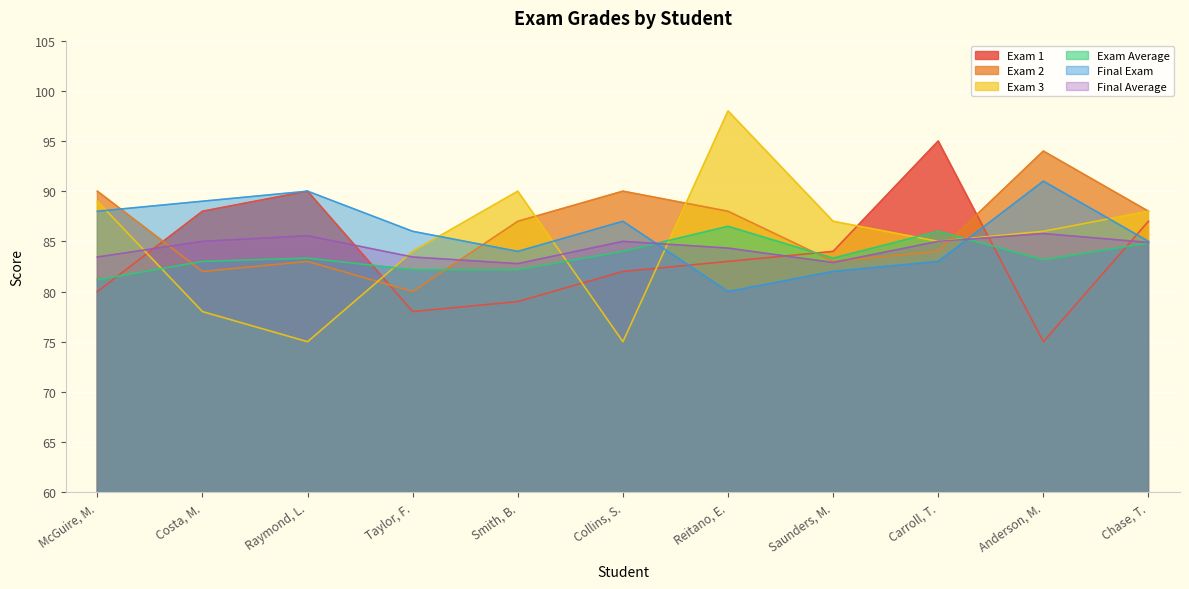

At which label does Exam 3 reach its minimum?

Raymond, L.